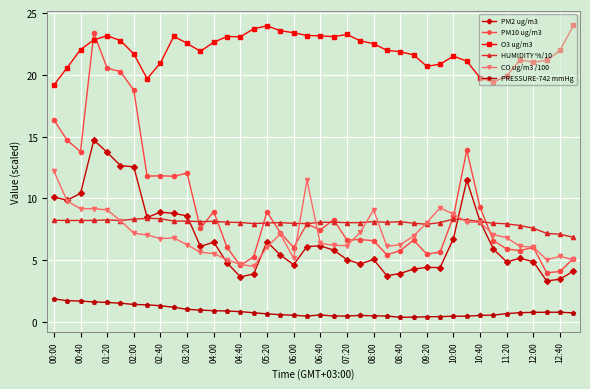

Which series has the largest total across all categories?

O3 ug/m3